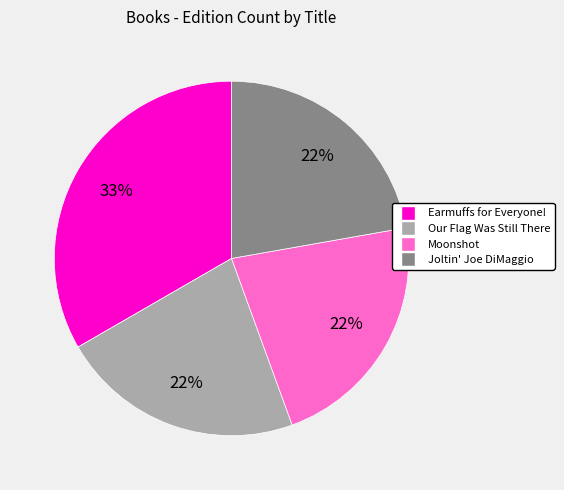

What is the largest slice in the pie chart?

Earmuffs for Everyone!